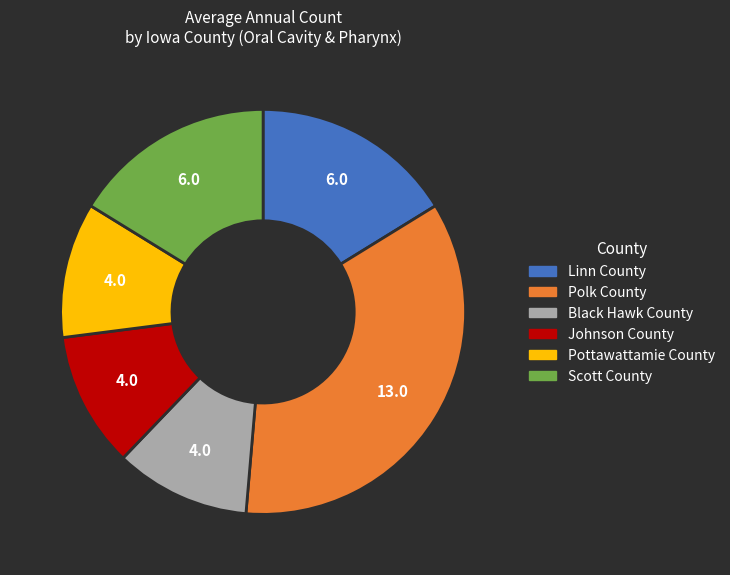

Approximately how many times larger is the value at Pottawattamie County compared to Scott County?

0.7